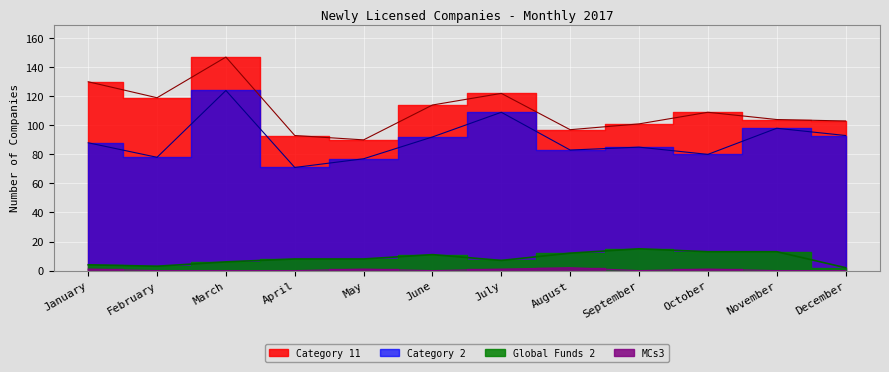

Rank the series at July from highest to lowest value.

Category 11, Category 2, Global Funds 2, MCs3